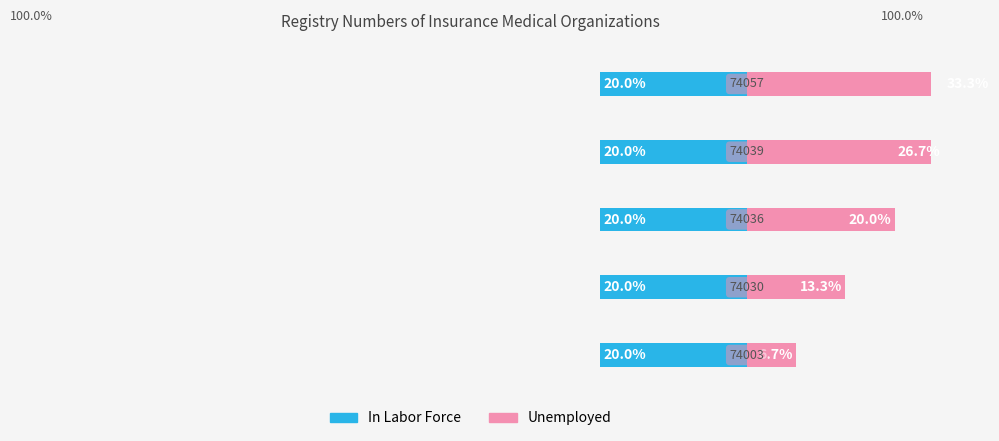

Between 3 and 1, which is larger?

3